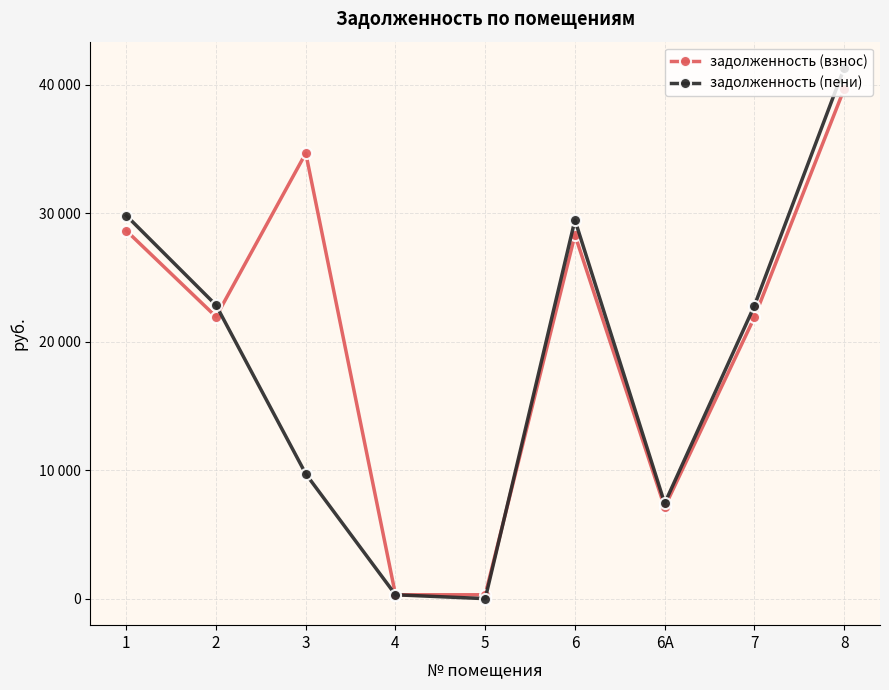

List the labels in order of задолженность (пени) value, largest first.

8, 1, 6, 2, 7, 3, 6А, 4, 5